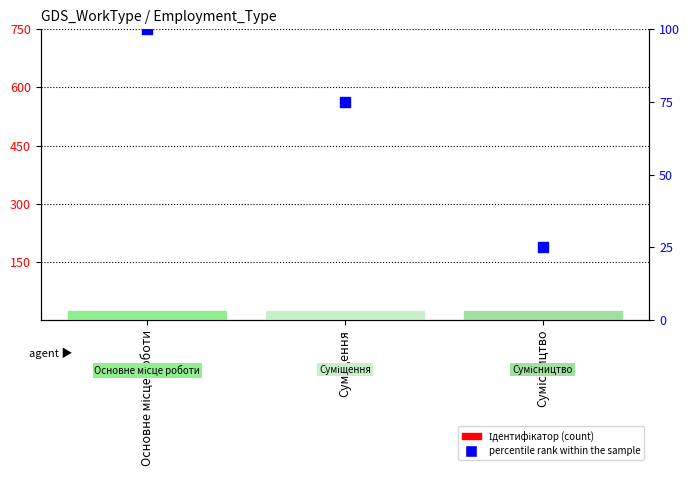

What are all the series names shown in the legend?

Ідентифікатор, percentile rank within the sample